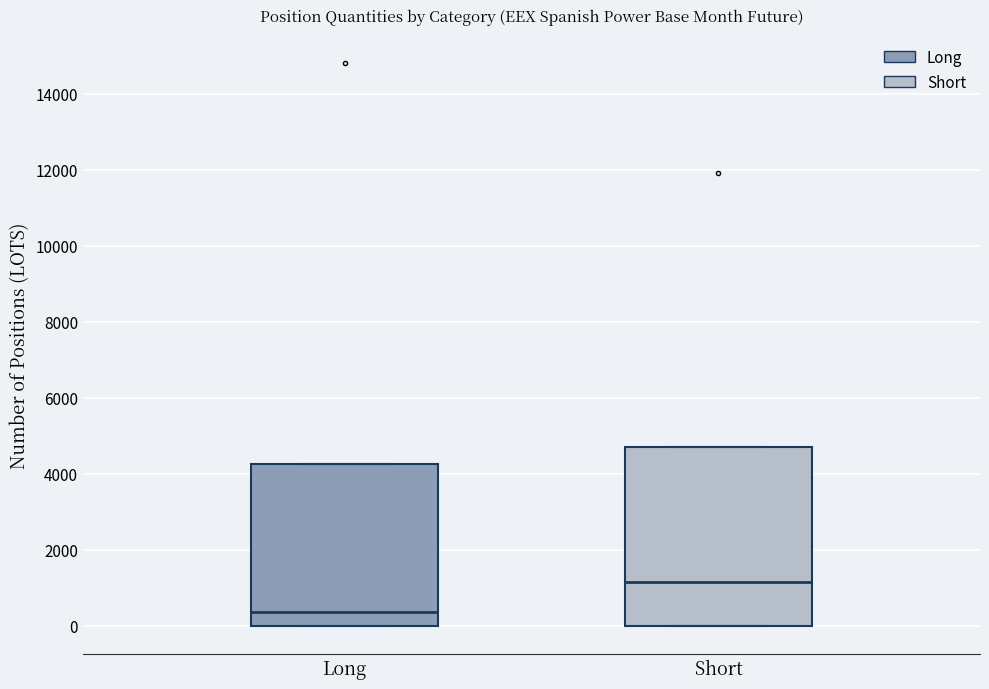

Where is the upper edge of the box for Short on the y-axis? The values are not printed on the chart, so give them approximately, as read against the axis.

4800